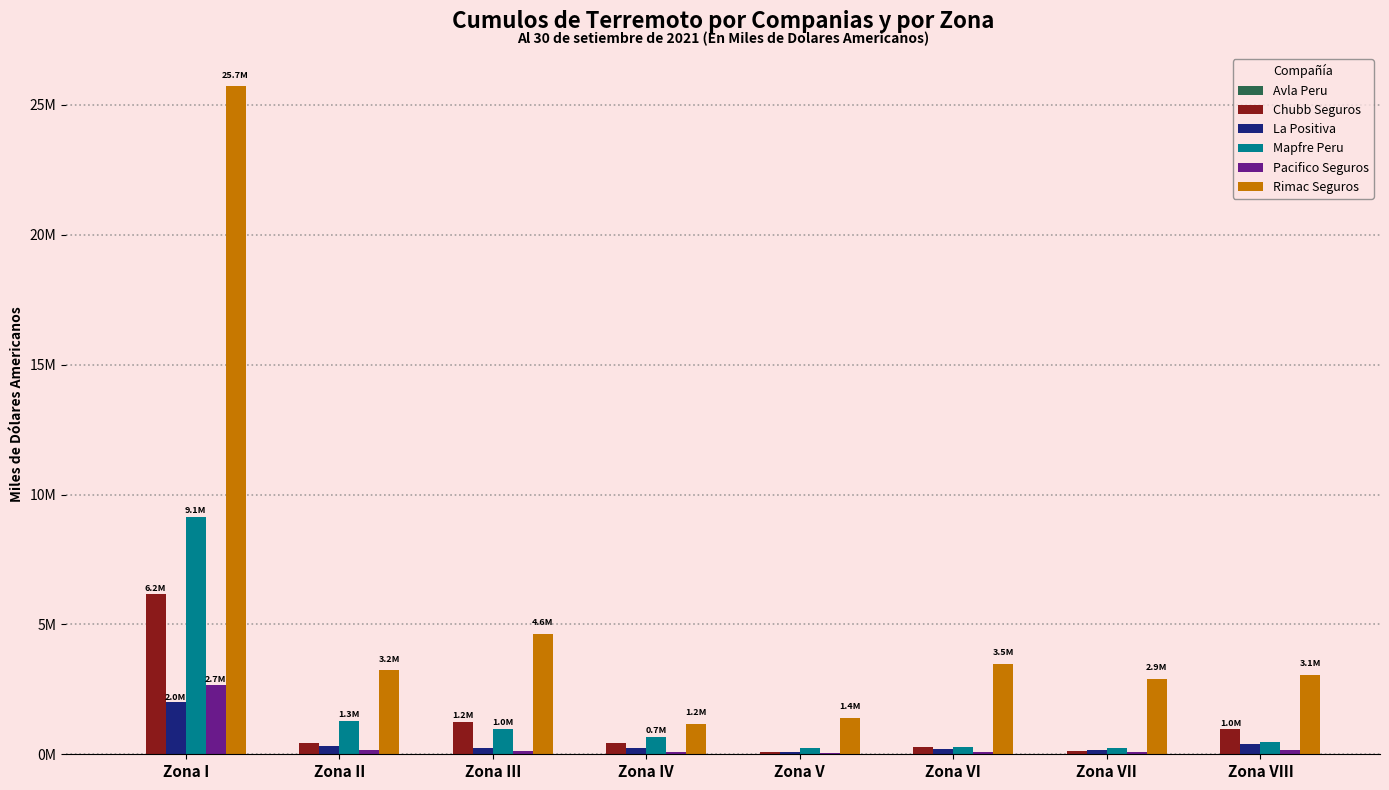

What is the difference between the maximum and minimum values in the Rimac Seguros series?

24535247.6